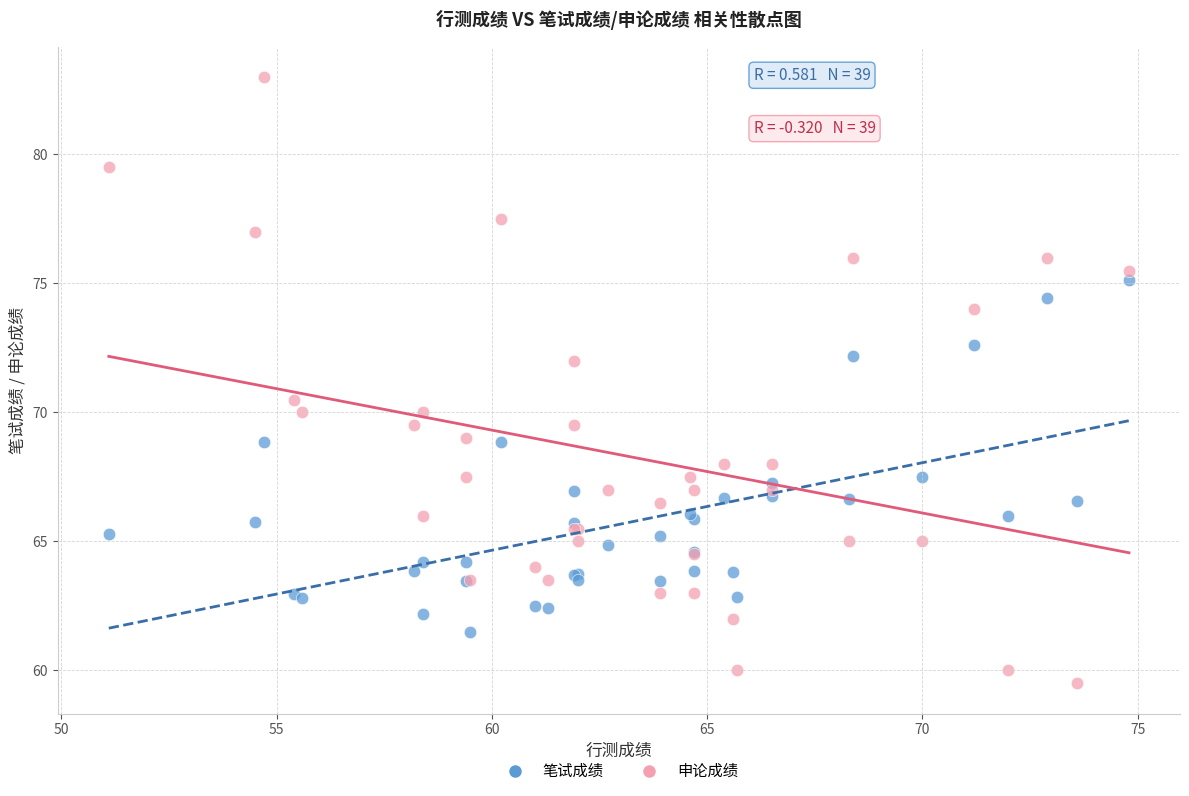

Which series has the widest spread of Y values?

申论成绩